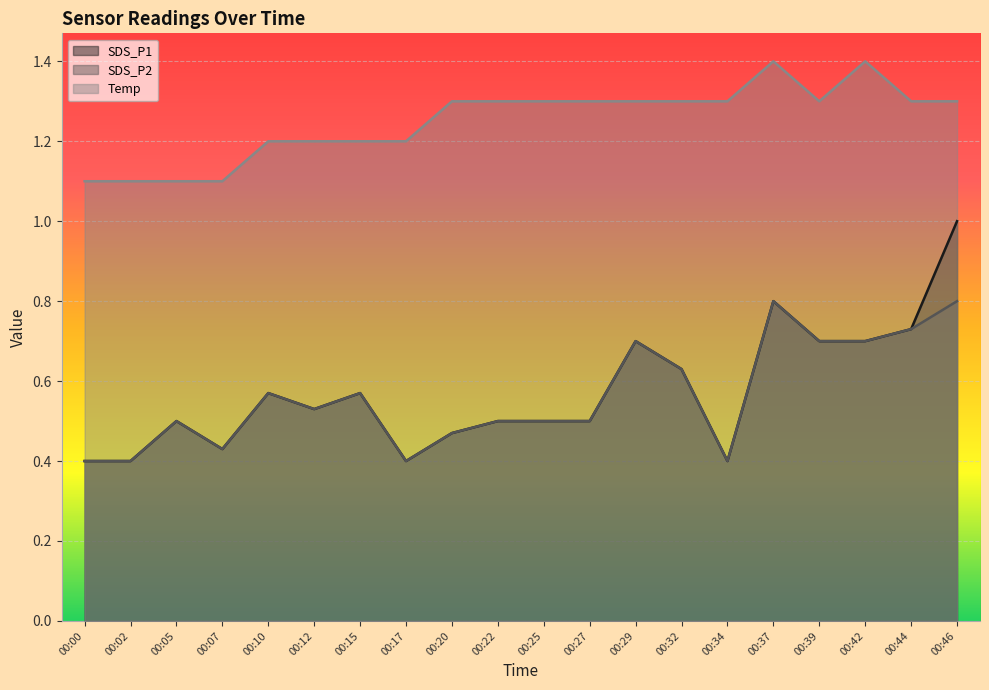

Count the number of data series in this chart.

3